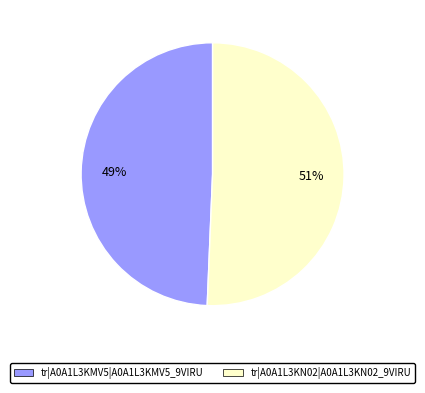

Which has a higher value, tr|A0A1L3KMV5 or tr|A0A1L3KN02?

tr|A0A1L3KN02